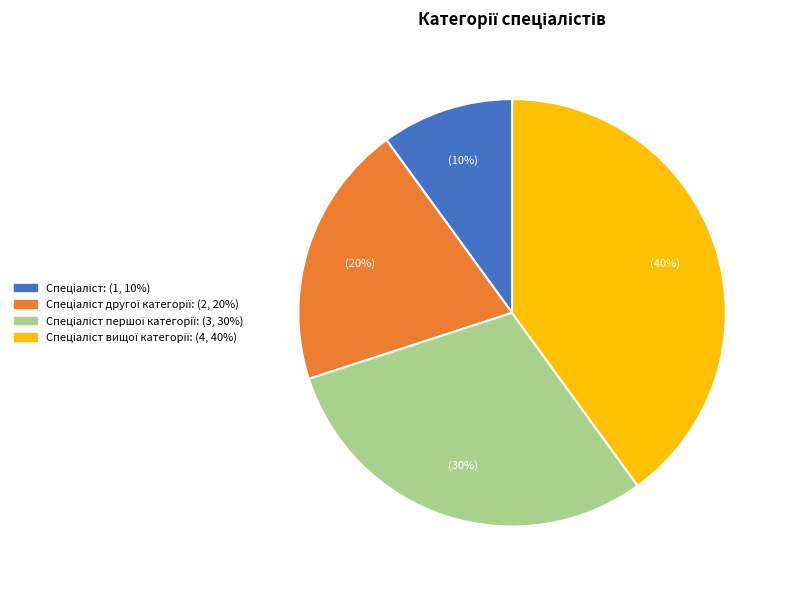

To the nearest percent, what is the average slice percentage?

25%